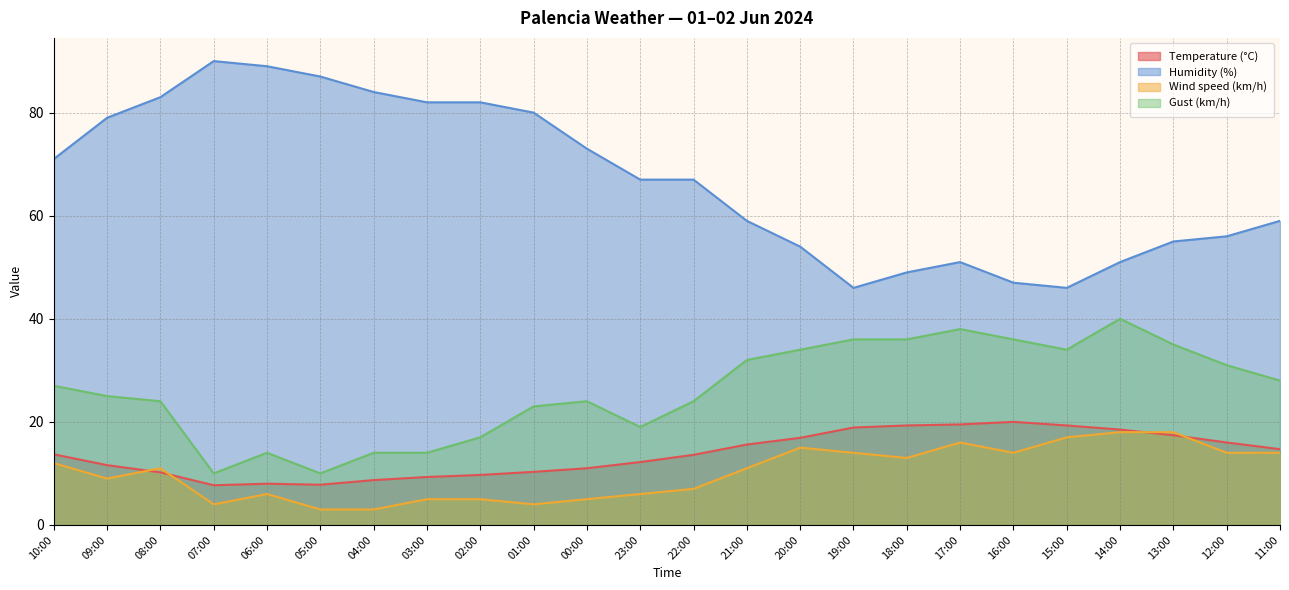

Which has a higher value, 03:00 or 01:00?

01:00